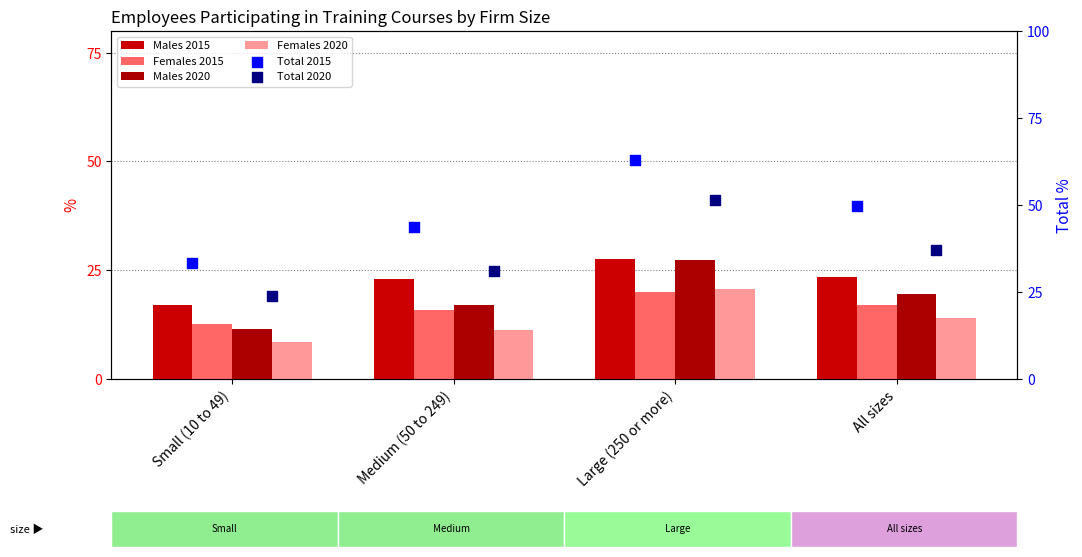

Which series reaches the minimum Y coordinate?

Females 2020